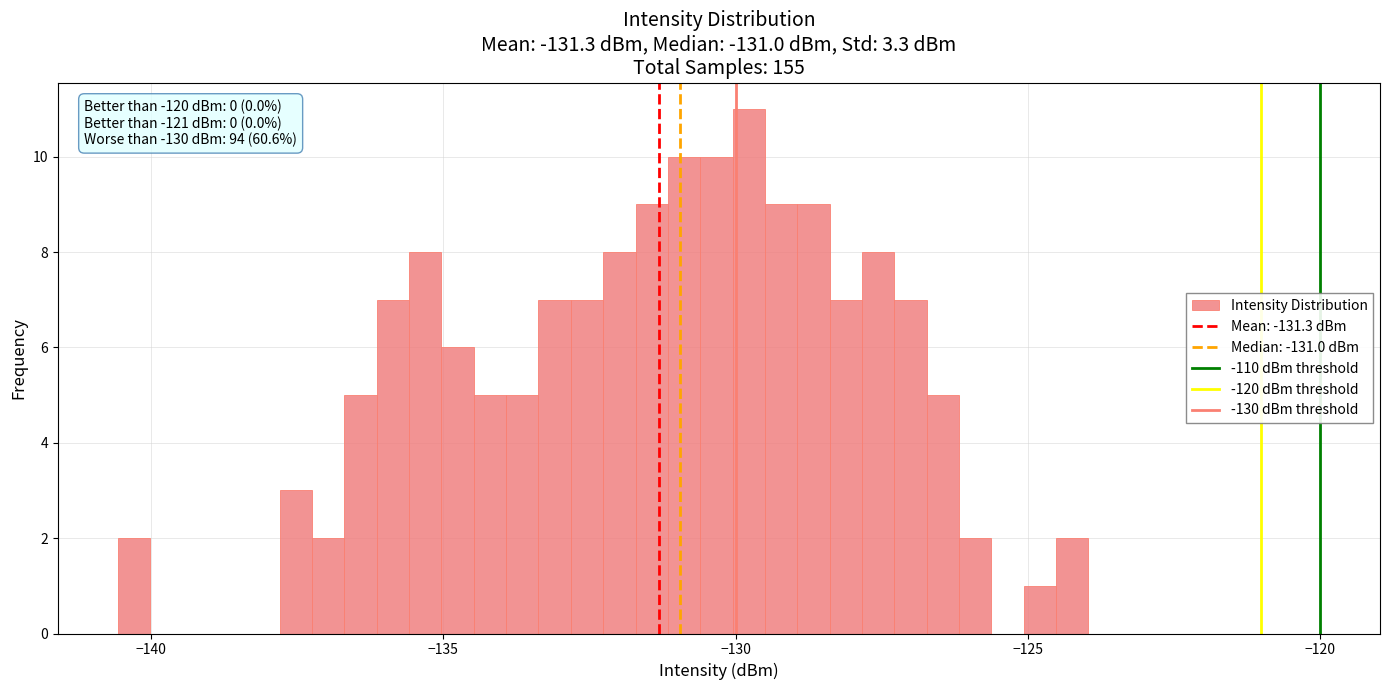

Around what value on the x-axis is the tallest bar? Give the approximate position of its centre, as read against the axis.

-130.0